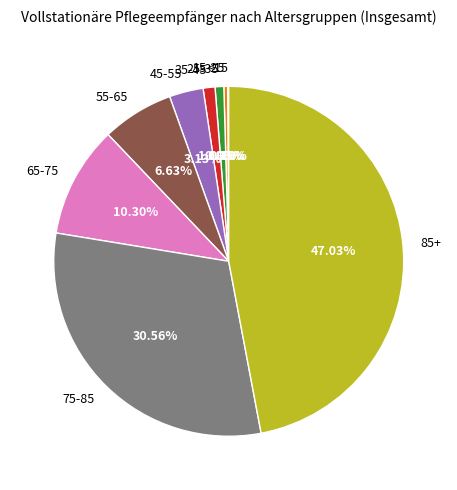

Does 45-55 represent more than half of the total?

No